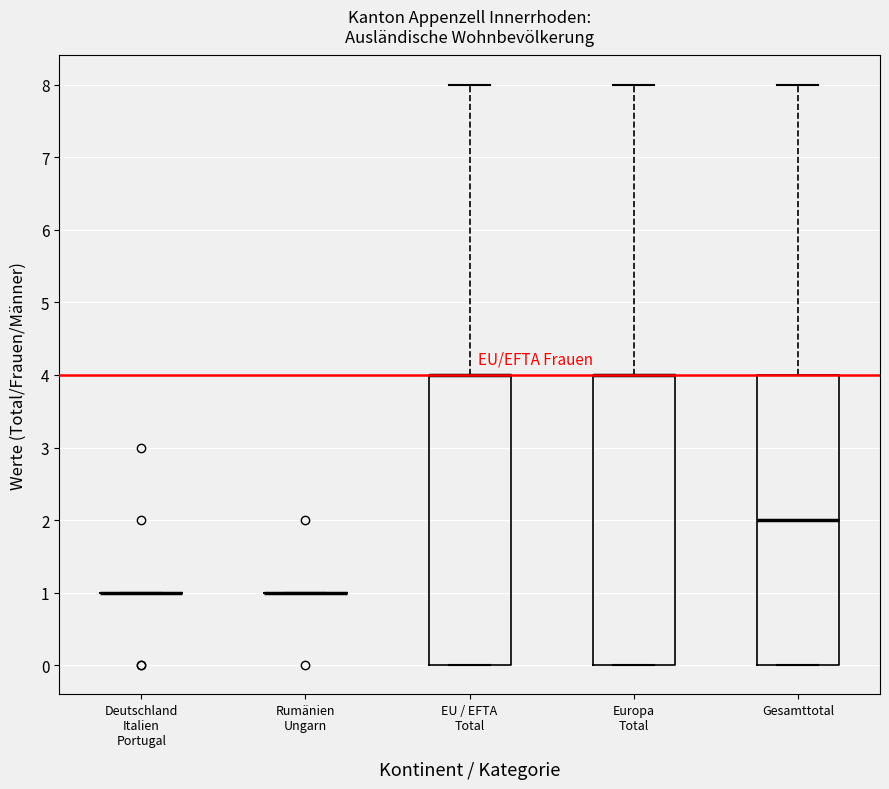

Reading left to right, transcribe this box plot: for each box, give where its median line is, the range the box spans, and where its two whiskers end, as read against the y-axis. The values are not printed on the chart, so give them approximately, as read against the axis.

Deutschland Italien Portugal: box collapsed to a line at 1, whiskers 1 to 1
Rumänien Ungarn: box collapsed to a line at 1, whiskers 1 to 1
EU / EFTA Total: median 4 (drawn on the box's upper edge), box 0 to 4, whiskers 0 to 8
Europa Total: median 4 (drawn on the box's upper edge), box 0 to 4, whiskers 0 to 8
Gesamttotal: median 2, box 0 to 4, whiskers 0 to 8